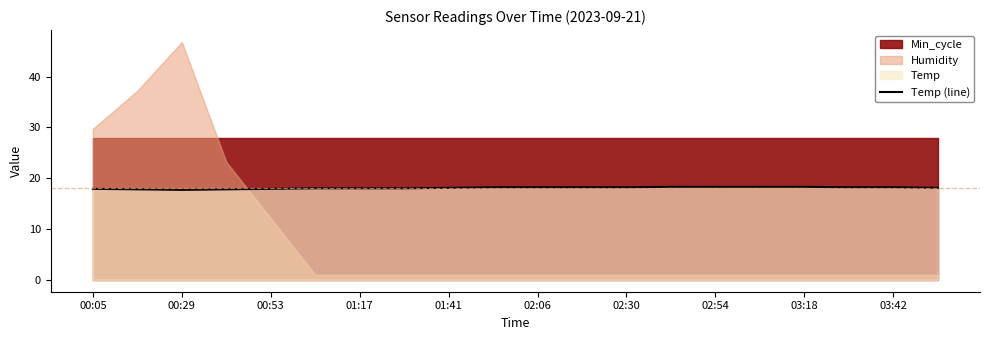

True or false: Temp (line) has a value of 18.2 at 03:42.

True